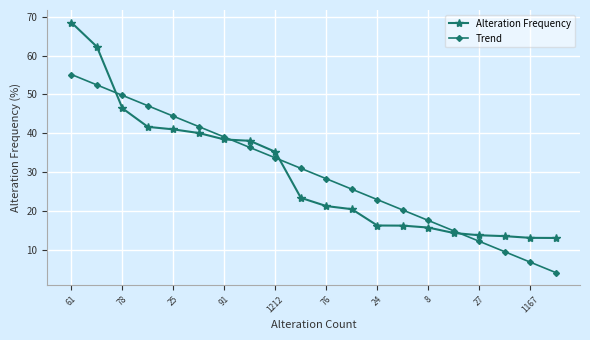

True or false: Trend has more than 2 points higher than both neighbors.

False